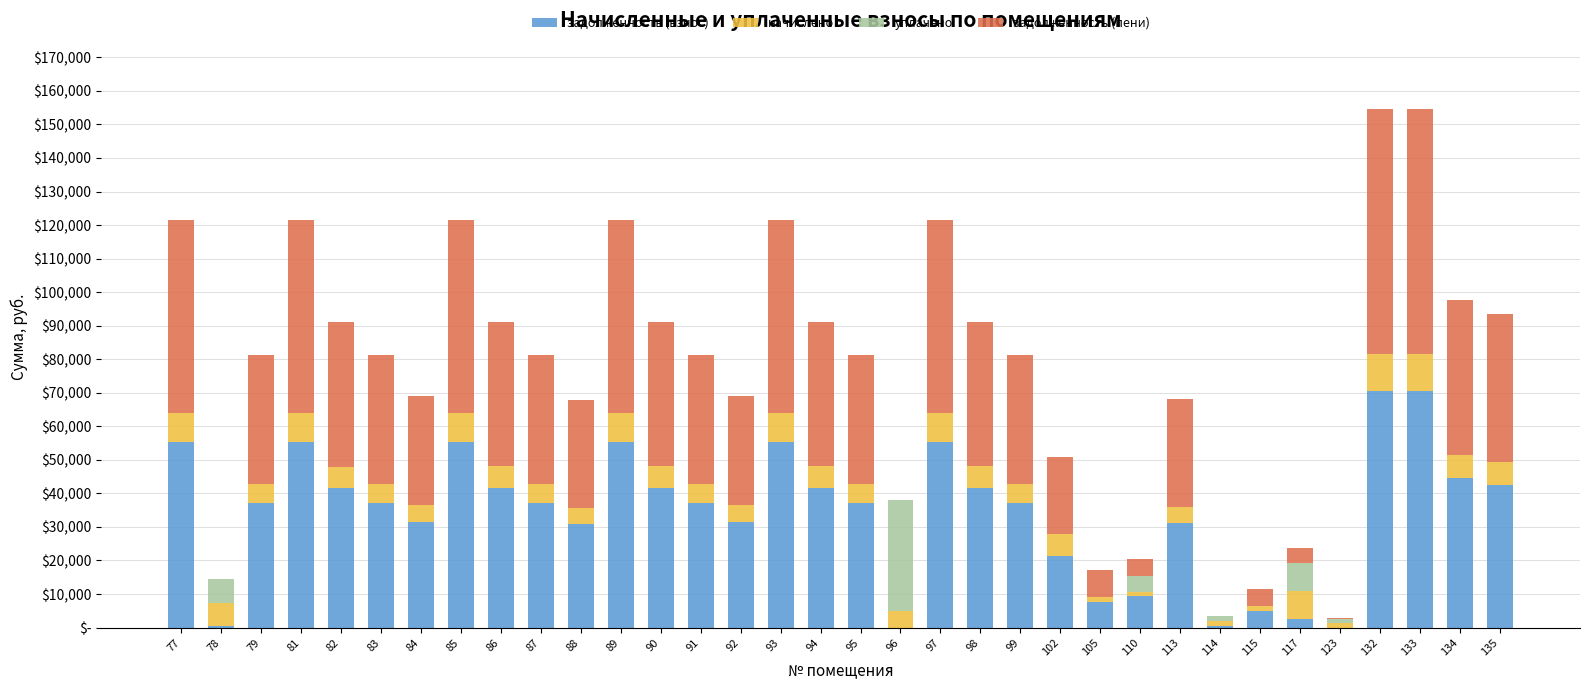

Are the bars horizontal?

No